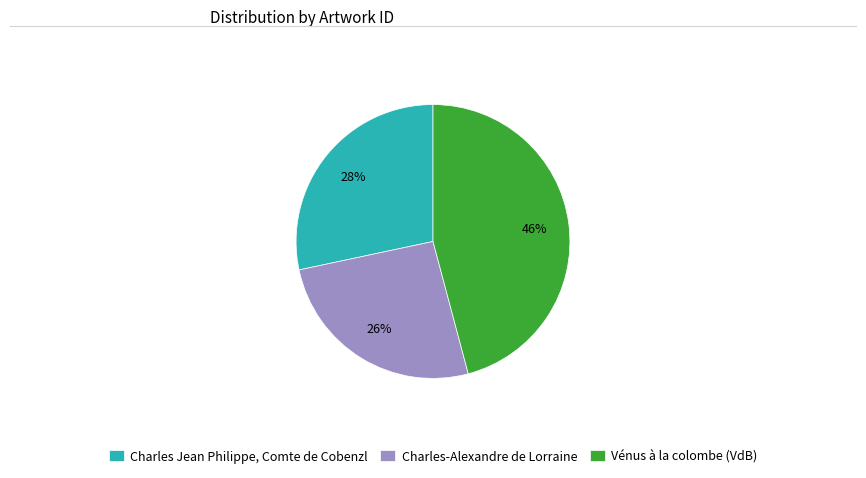

Is it true that Vénus à la colombe (VdB) is 35% of the pie?

False